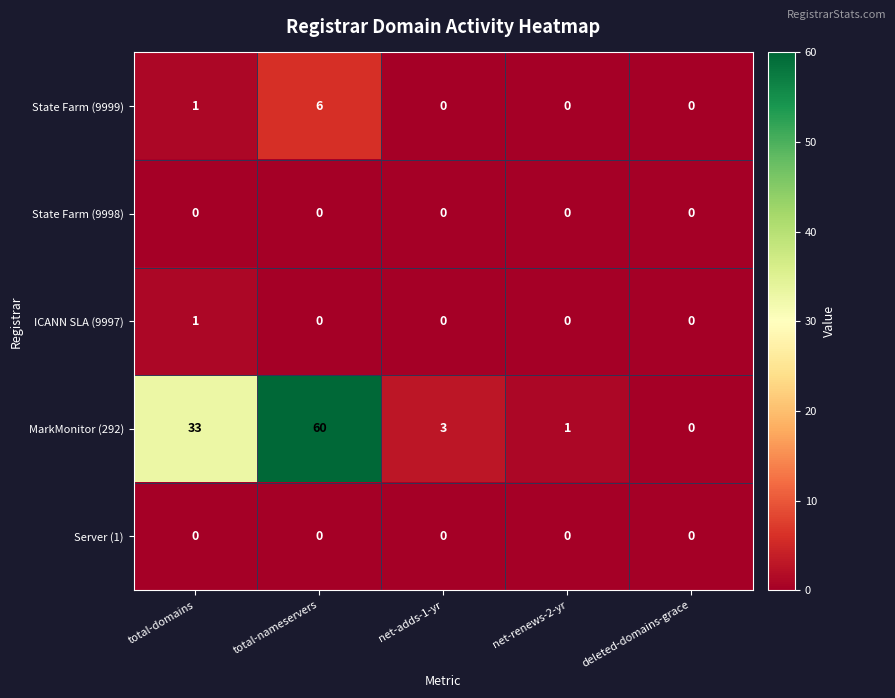

Which series has the largest total across all categories?

MarkMonitor (292)